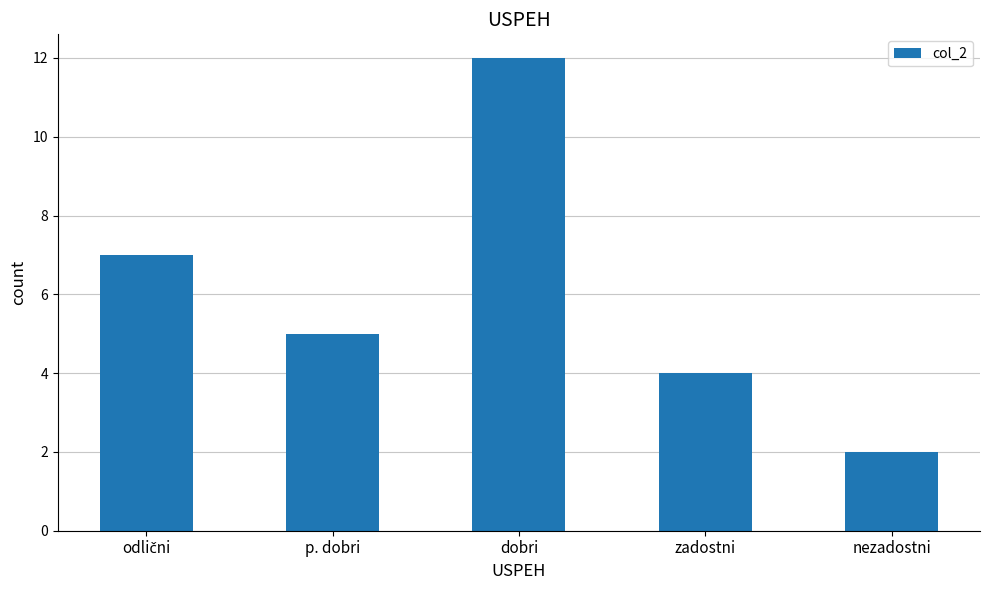

What is the label of the 3rd bar from the left?

dobri